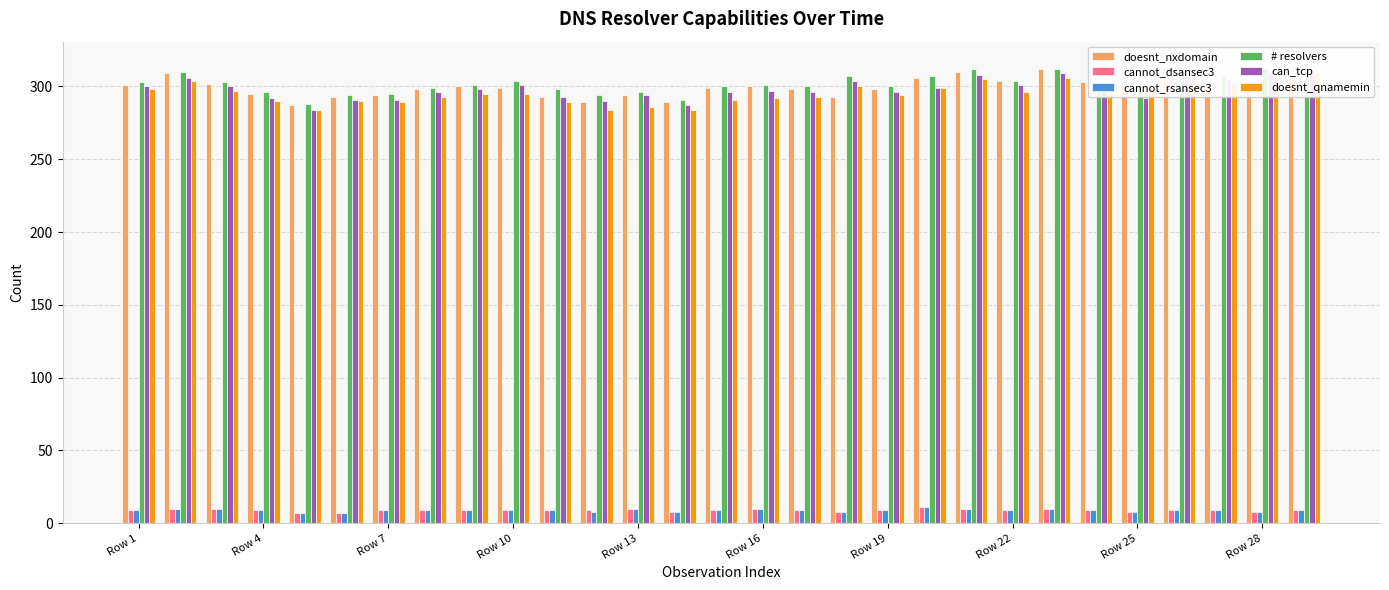

The cannot_rsansec3 series shows 10 at Row 7. True or false?

True